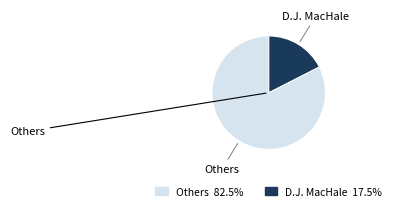

Combined, do D.J. MacHale 17.5% and Others 82.5% account for over 50%?

Yes